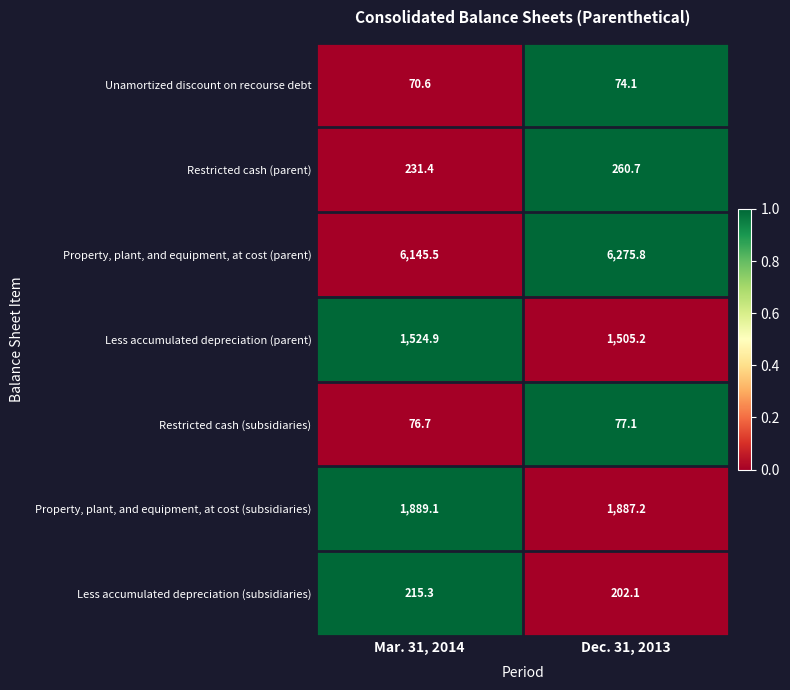

What is the sum of the Less accumulated depreciation (parent) values at Mar. 31, 2014 and Dec. 31, 2013?

3030.1